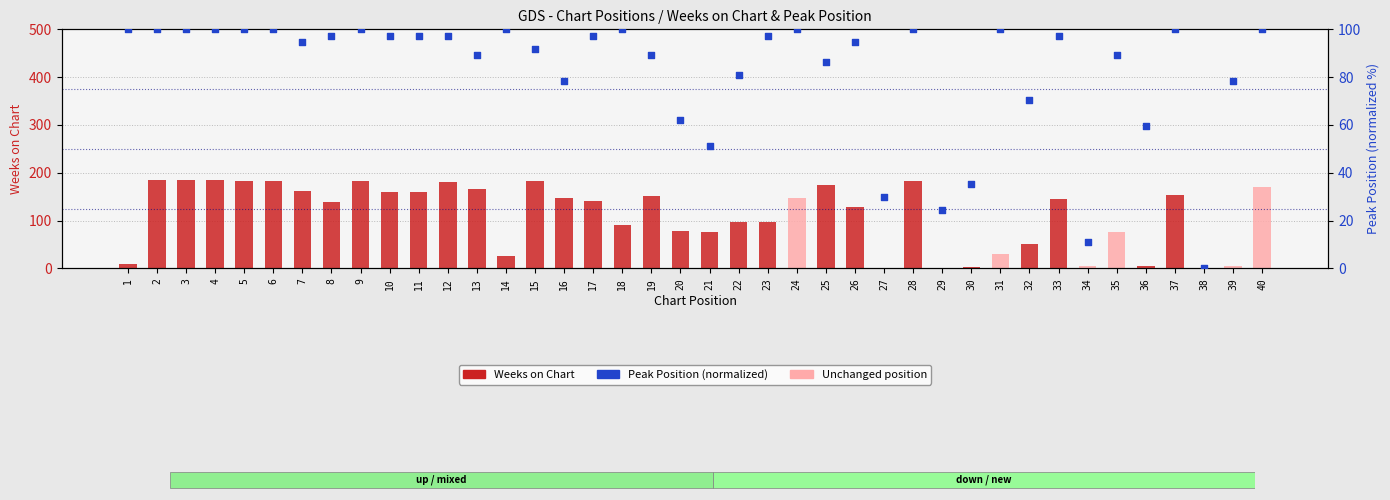

What are all the series names shown in the legend?

Weeks on Chart, Peak Position (normalized)